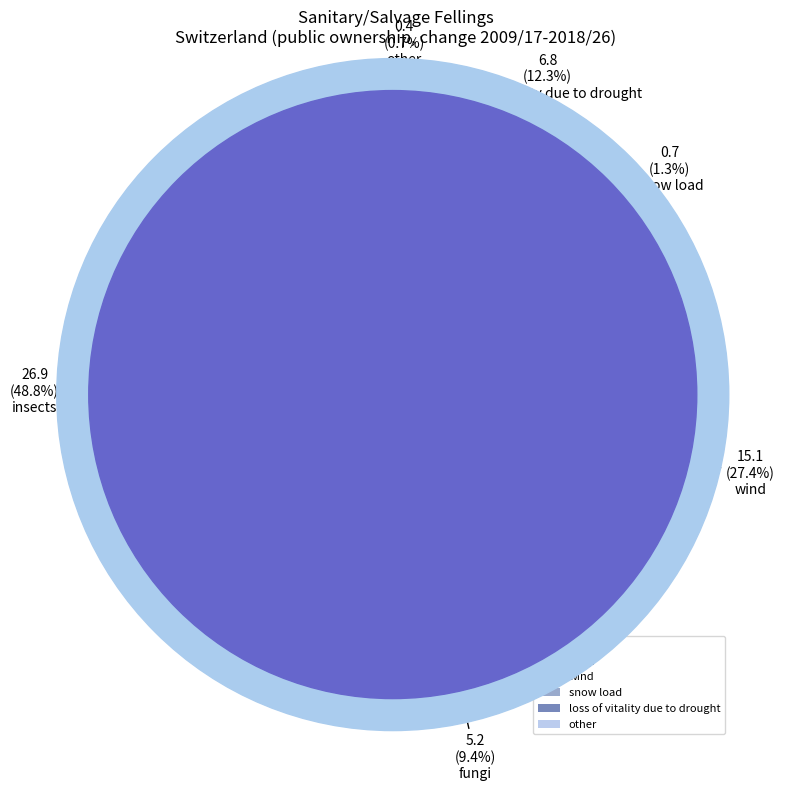

What is the largest slice in the pie chart?

insects